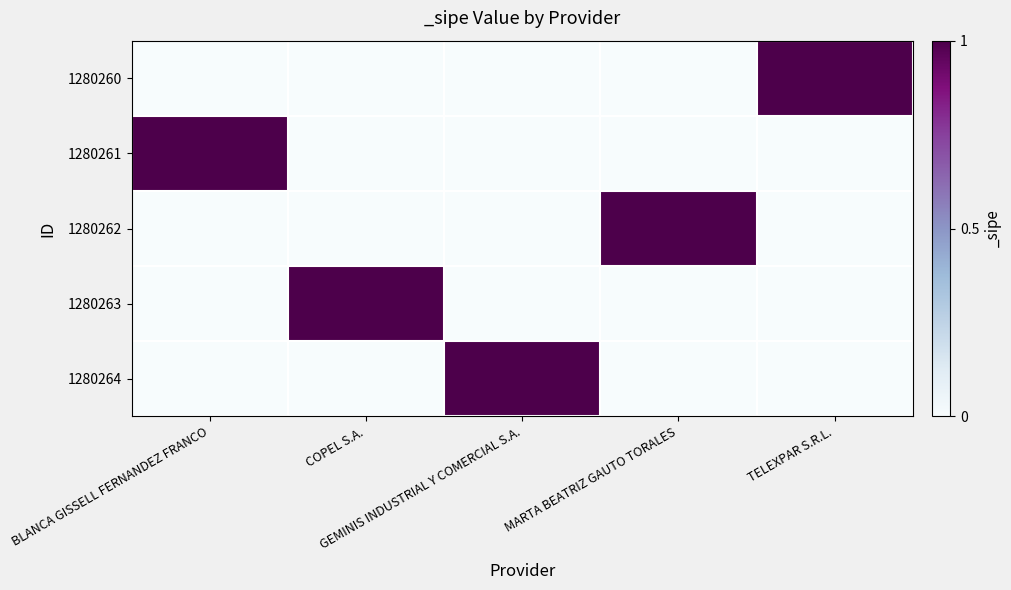

Which series has the largest range (max minus min)?

1280260